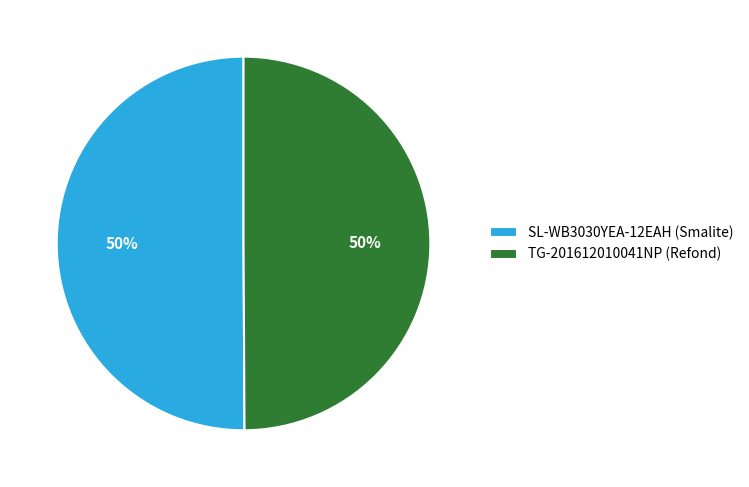

What percentage is the TG-201612010041NP (Refond) slice, to the nearest percent?

50%